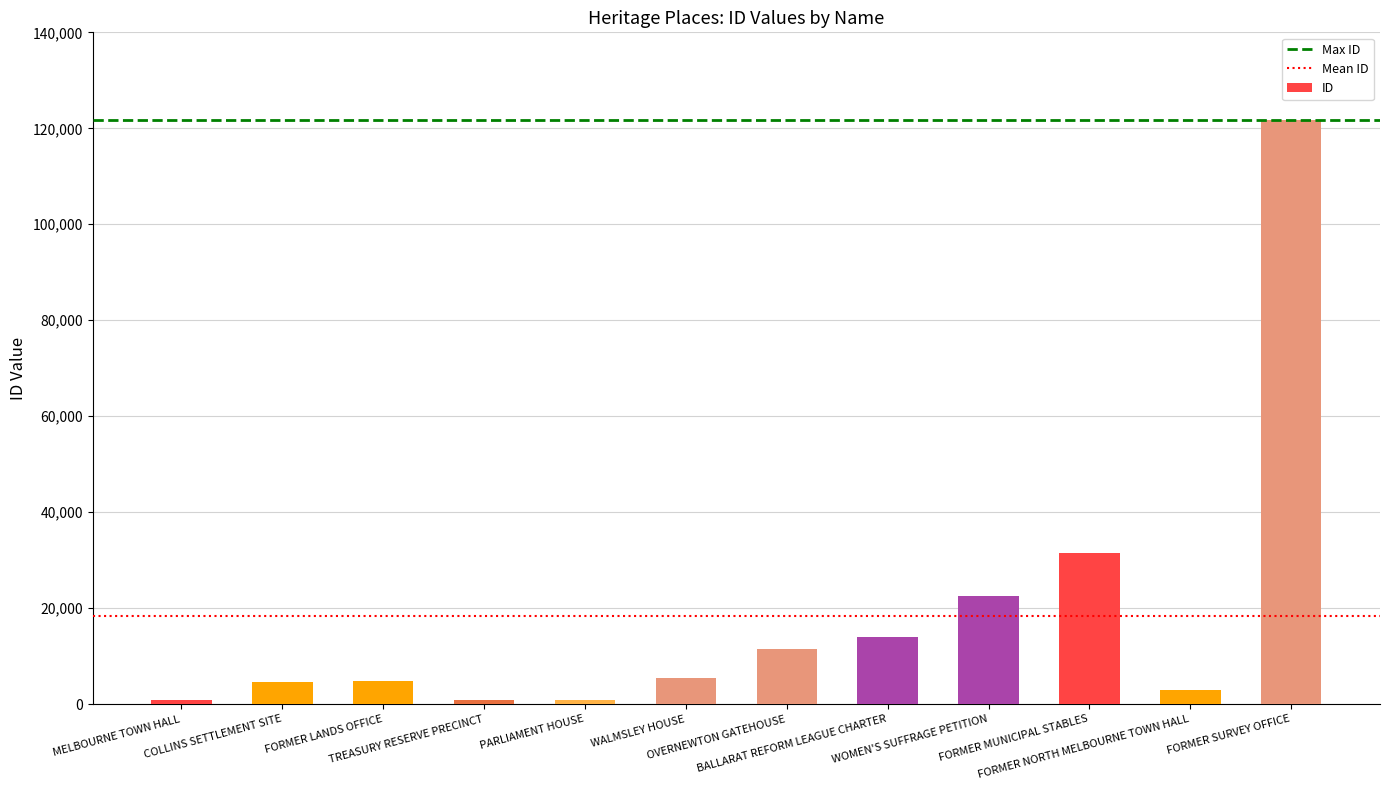

What is the sum of all values?

221537